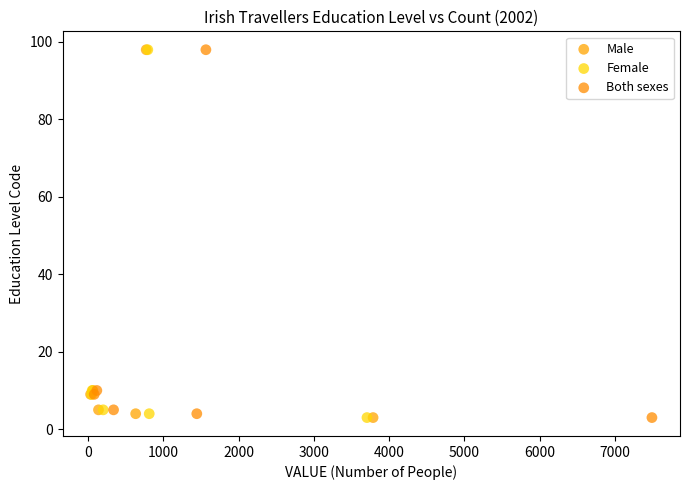

What are all the series names shown in the legend?

Male, Female, Both sexes